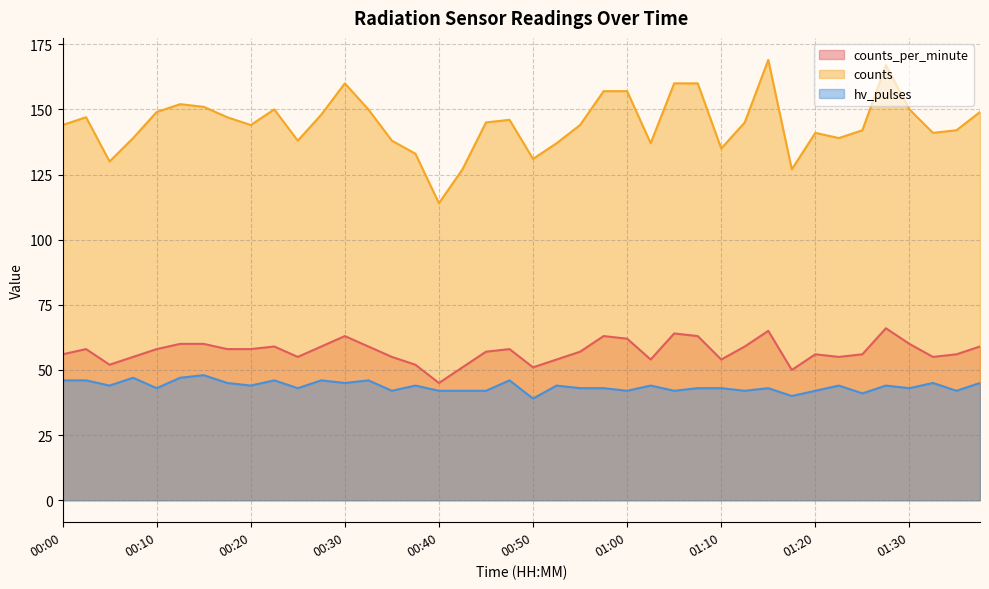

What position from the right is 00:03?

39